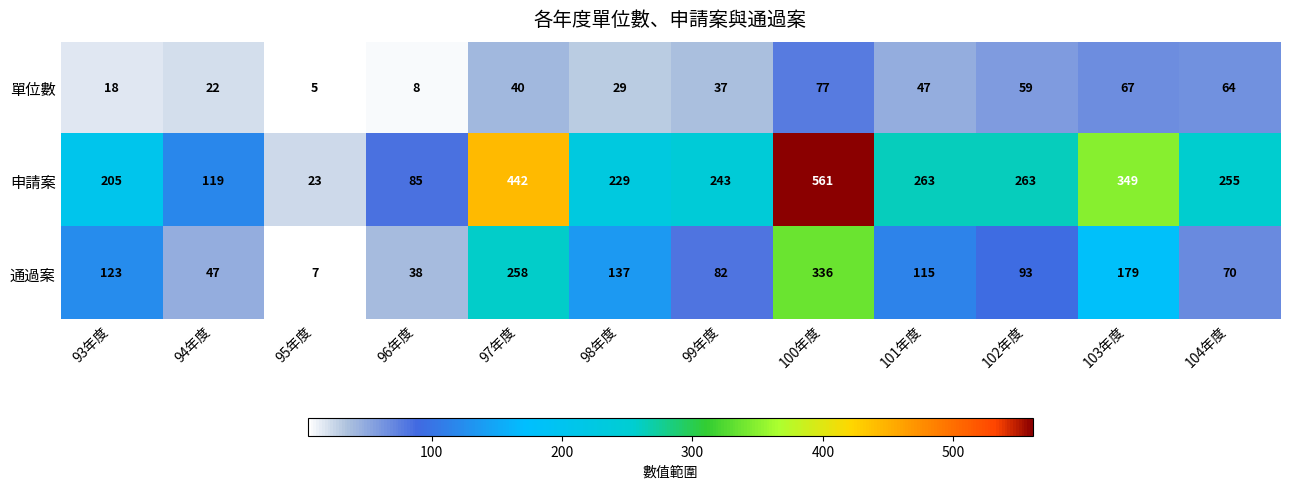

At how many categories does at least one series exceed 104?

10